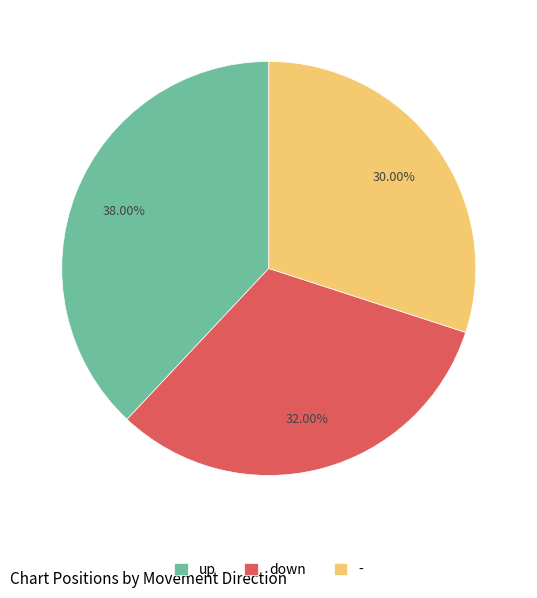

To the nearest percent, what percentage of the pie is up?

38%